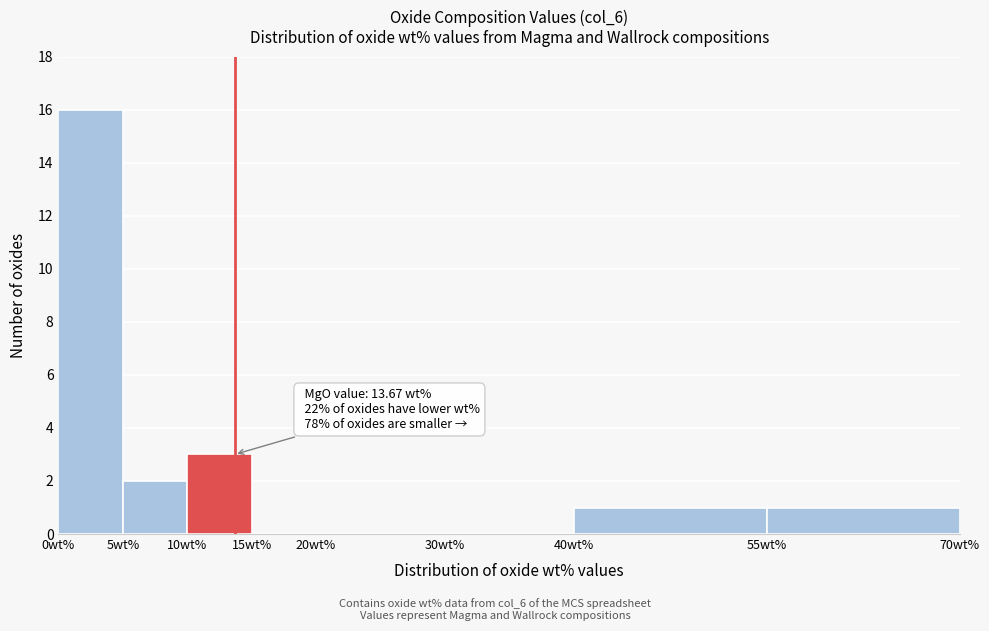

Over which range of the x-axis is the bar tallest?

0 to 5